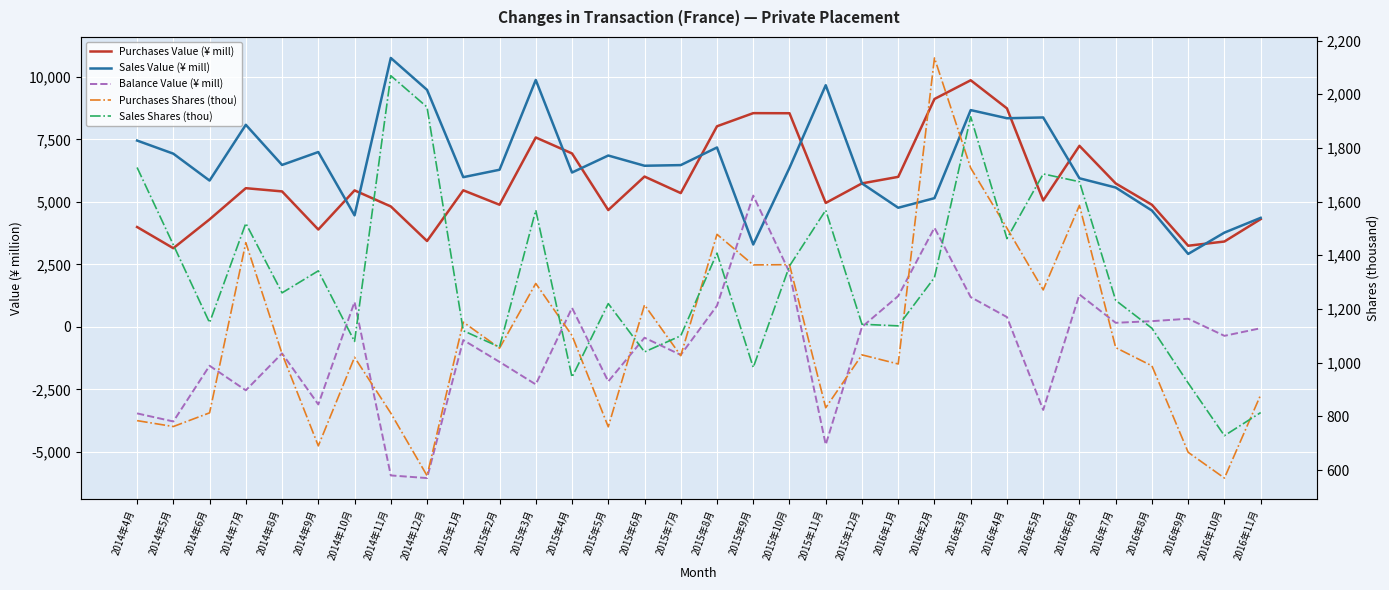

True or false: Purchases Shares (thou) and Purchases Value (¥ mill) cross at least once.

False